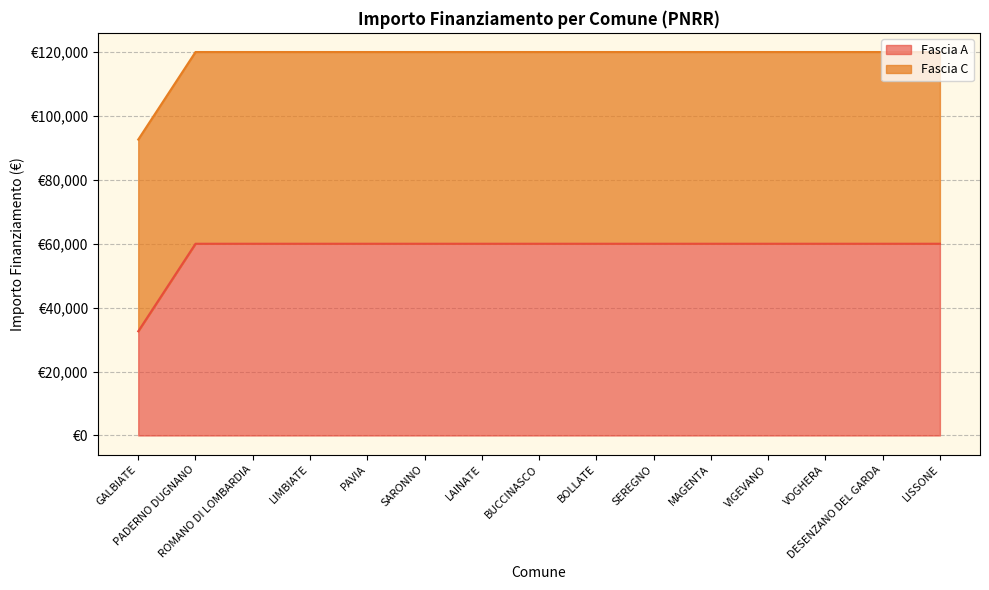

At which category does the chart reach its minimum across all series?

GALBIATE